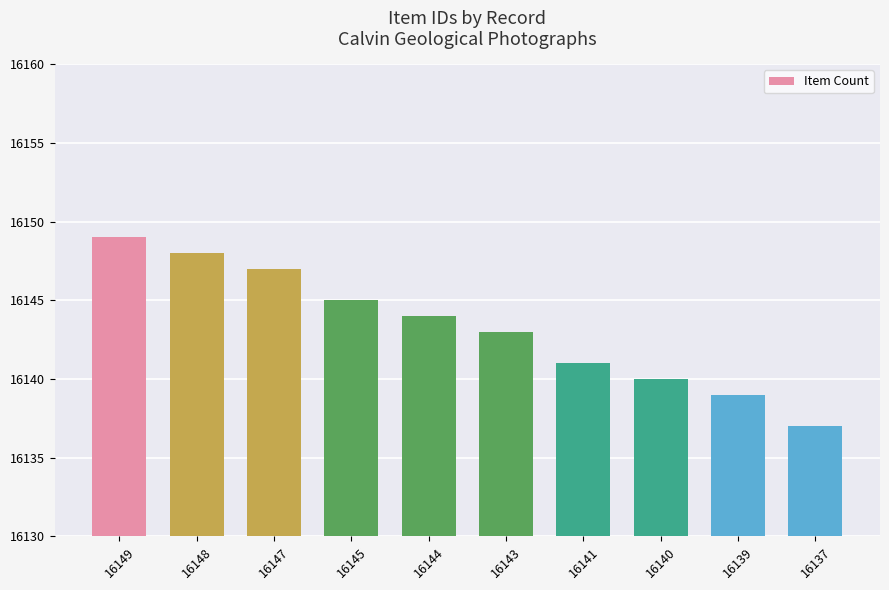

Is it true that the value at 16143 is 16143?

True